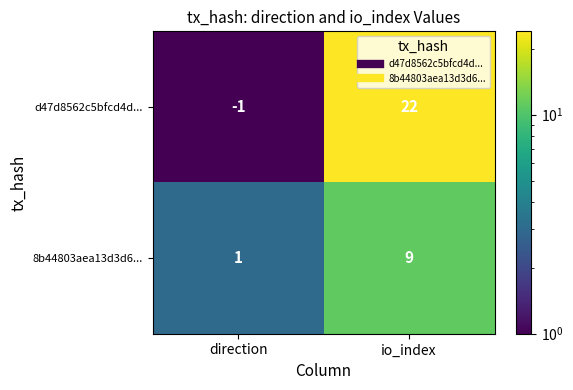

Reading left to right, transcribe all the data shown in this chart.

d47d8562c5bfcd4d...: -1	22
8b44803aea13d3d6...: 1	9